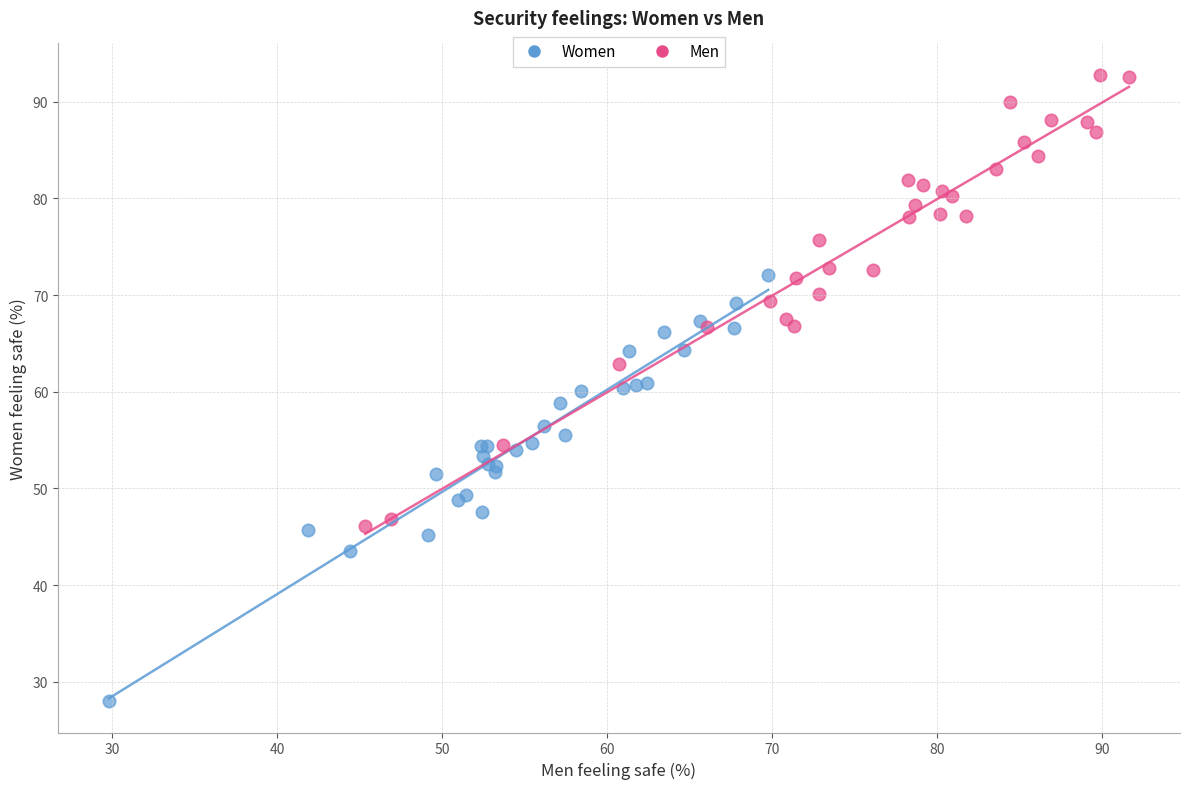

Which series has the largest Y range (max minus min)?

Men